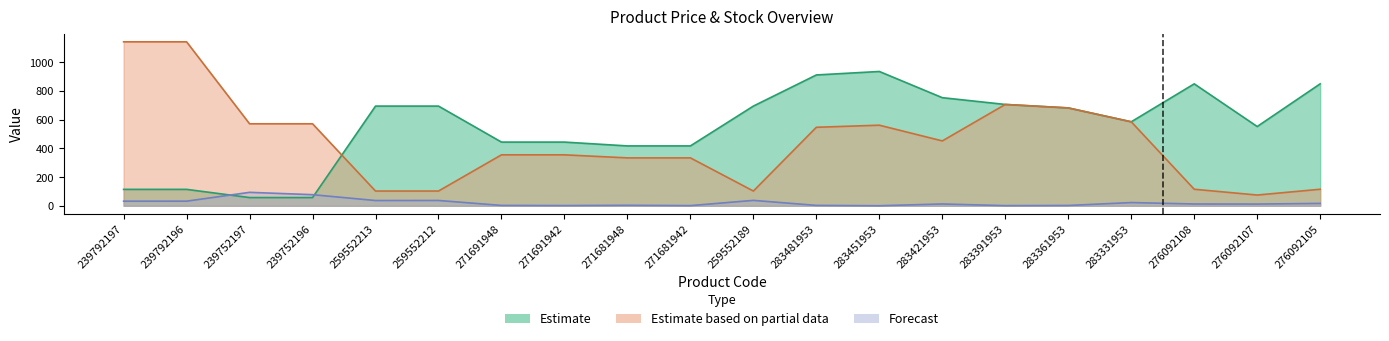

Rank the series by their maximum value, from lowest to highest.

Forecast, Estimate, Estimate based on partial data